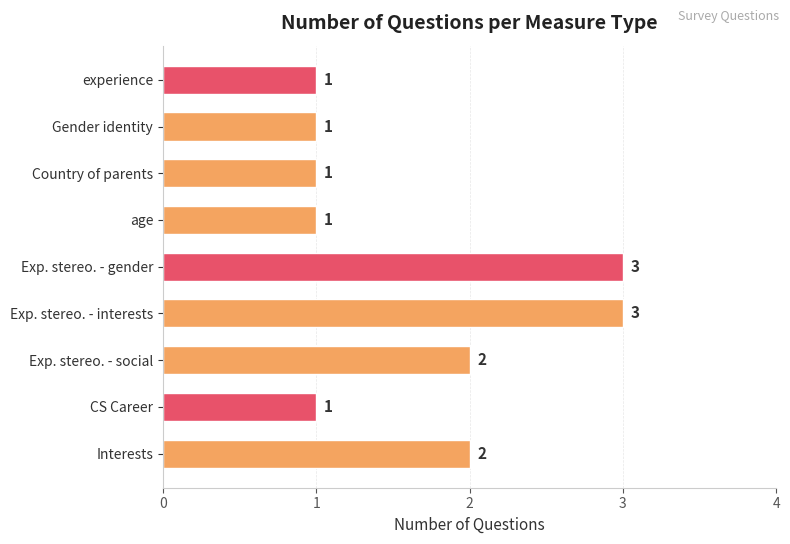

Which has a higher value, Gender identity or Exp. stereo. - gender?

Exp. stereo. - gender